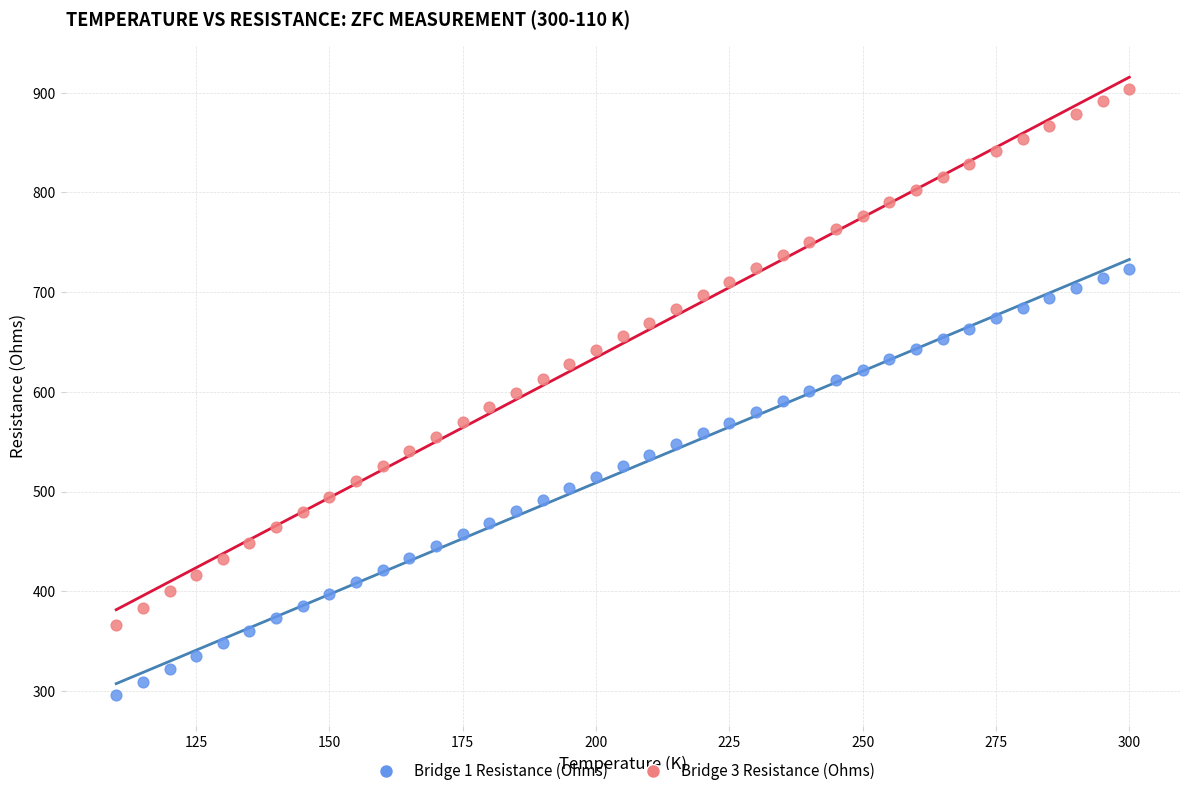

Which series contains the highest Y value?

Bridge 3 Resistance (Ohms)